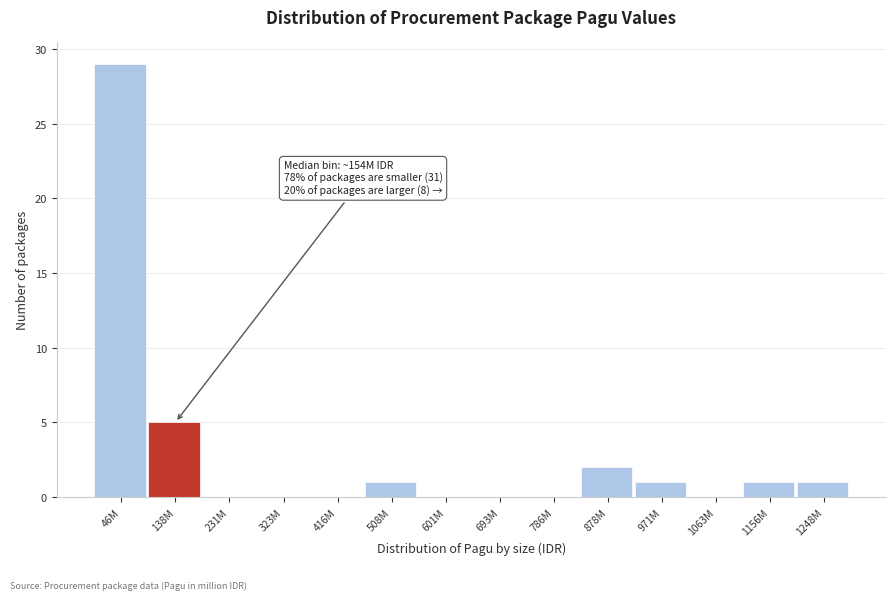

Reading left to right, extract all data points from this chart.

46M=29	138M=5	231M=0	323M=0	416M=0	508M=1	601M=0	693M=0	786M=0	878M=2	971M=1	1063M=0	1156M=1	1248M=1